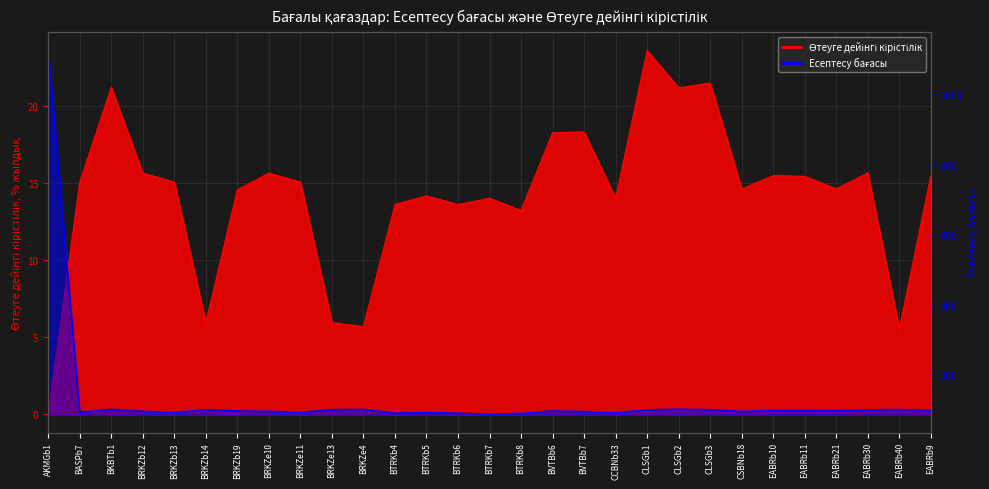

Reading left to right, extract all data points from this chart.

Есептесу бағасы: AKMGb1=1128.5	BASPb7=92.7	BKBTb1=100.5	BRKZb12=95.1	BRKZb13=92.0	BRKZb14=99.7	BRKZb19=96.2	BRKZe10=95.1	BRKZe11=92.0	BRKZe13=99.7	BRKZe4=100.6	BTRKb4=89.9	BTRKb5=91.5	BTRKb6=89.8	BTRKb7=86.5	BTRKb8=89.3	BVTBb6=96.4	BVTBb7=94.3	CCBNb33=91.3	CLSGb1=99.3	CLSGb2=101.0	CLSGb3=100.0	CSBNb18=94.9	EABRb10=97.6	EABRb11=97.7	EABRb21=97.2	EABRb30=99.4	EABRb40=100.4	EABRb9=97.6
Өтеуге дейінгі кірістілік: AKMGb1=0.0	BASPb7=15.1	BKBTb1=21.2	BRKZb12=15.6	BRKZb13=15.1	BRKZb14=5.9	BRKZb19=14.6	BRKZe10=15.6	BRKZe11=15.1	BRKZe13=5.9	BRKZe4=5.7	BTRKb4=13.6	BTRKb5=14.2	BTRKb6=13.6	BTRKb7=14.0	BTRKb8=13.2	BVTBb6=18.3	BVTBb7=18.3	CCBNb33=14.0	CLSGb1=23.6	CLSGb2=21.2	CLSGb3=21.5	CSBNb18=14.6	EABRb10=15.5	EABRb11=15.4	EABRb21=14.6	EABRb30=15.7	EABRb40=5.5	EABRb9=15.5